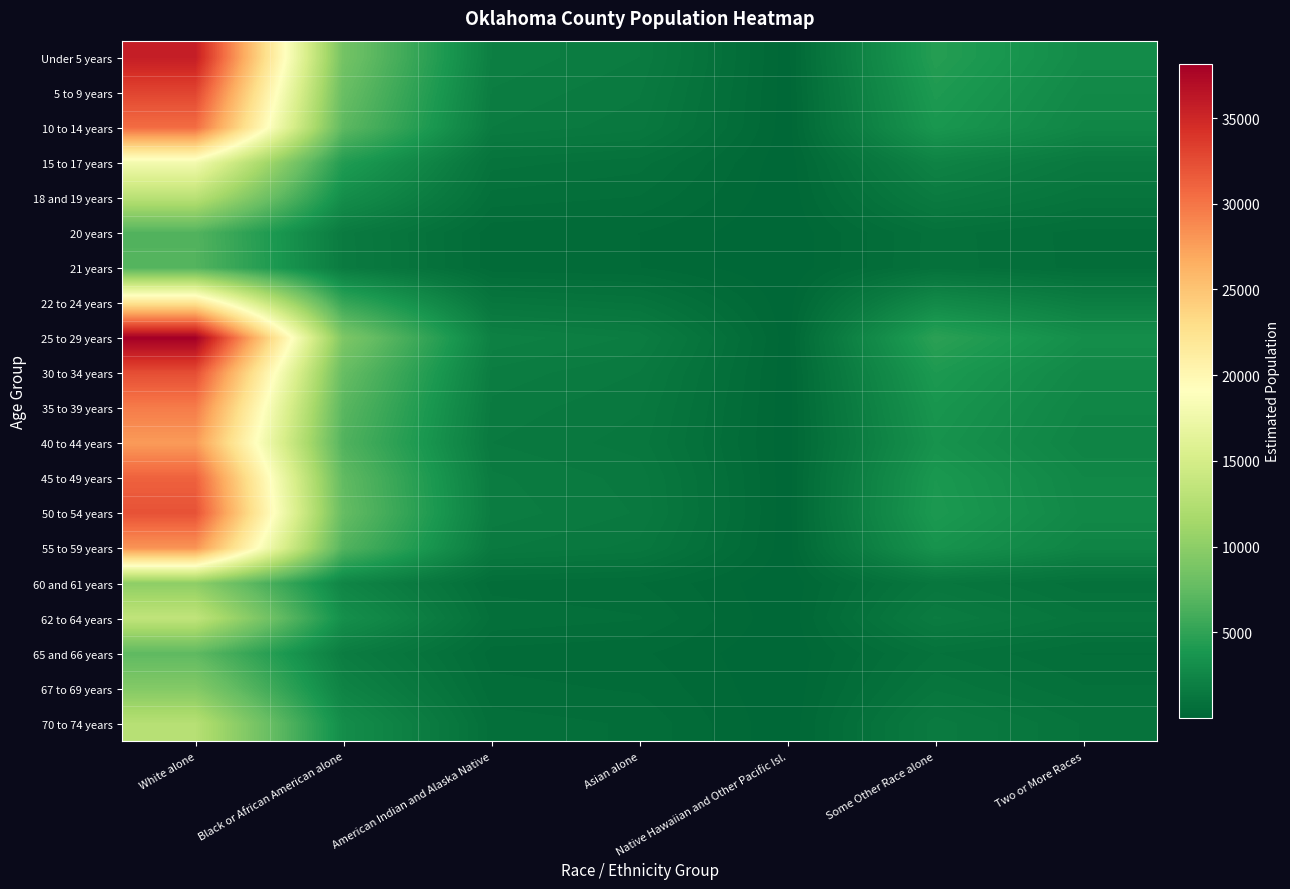

What is the spread (max minus min) of values at Some Other Race alone?

3926.9